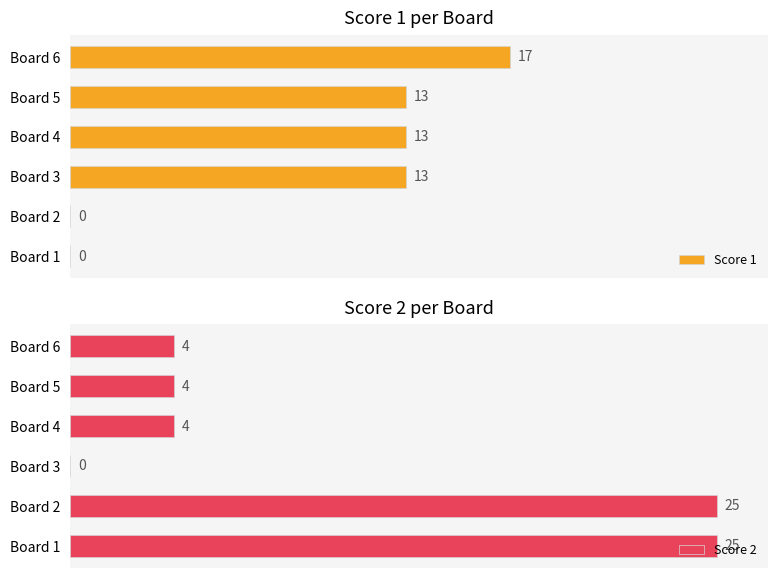

What is the sum of all Score 1 values?

56